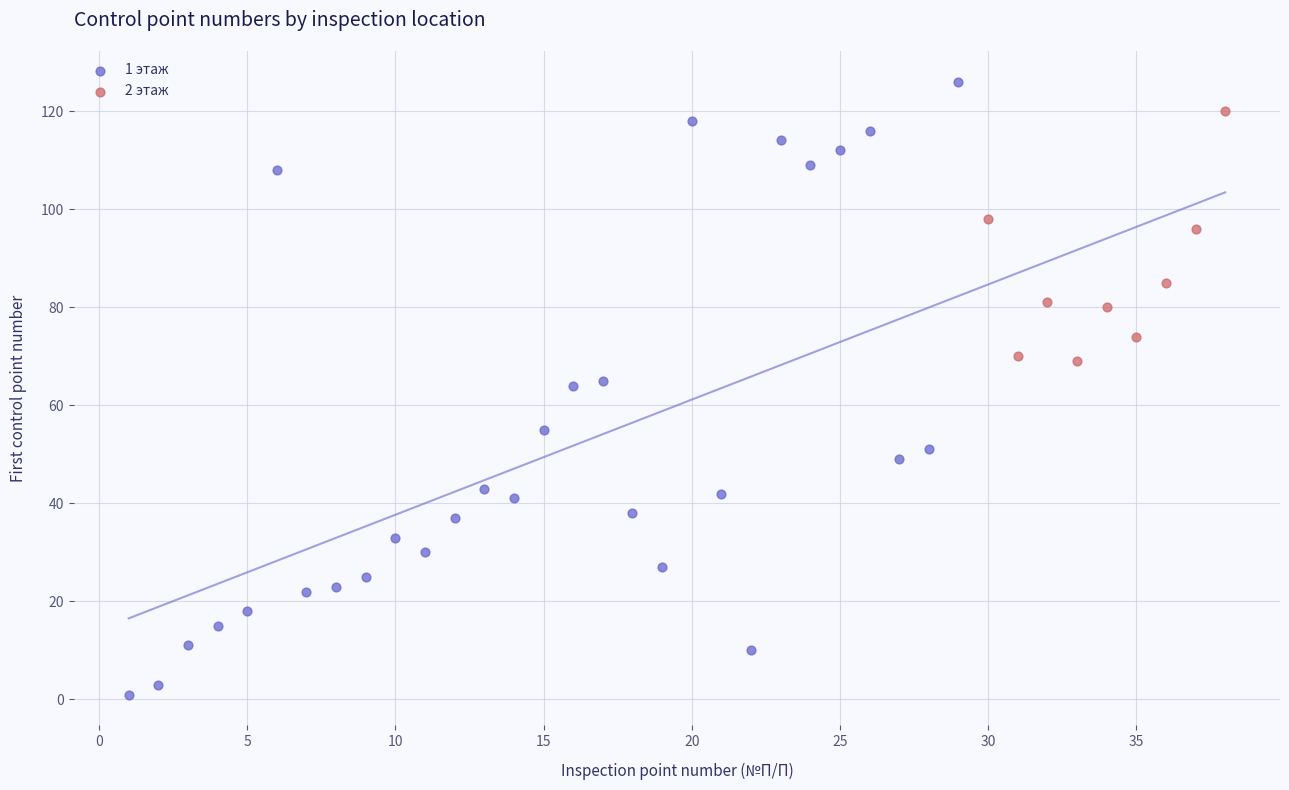

Which series contains the lowest Y value?

1 этаж